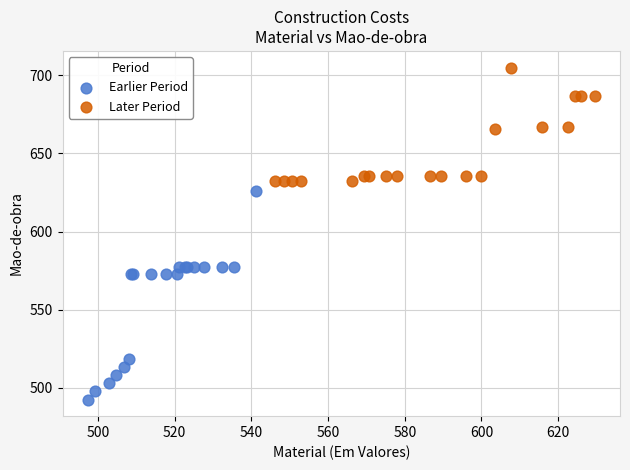

Which series has the widest spread of Y values?

Earlier Period